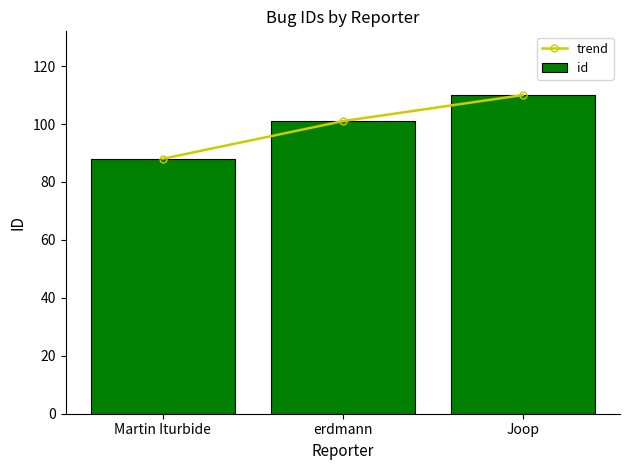

What is the sum of all trend values?

299